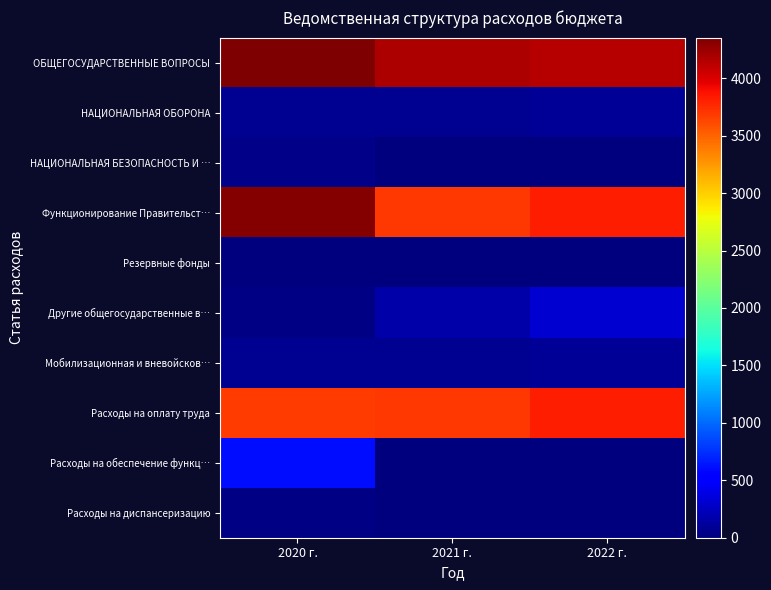

Which has a higher value, 2022 г. or 2021 г.?

2021 г.